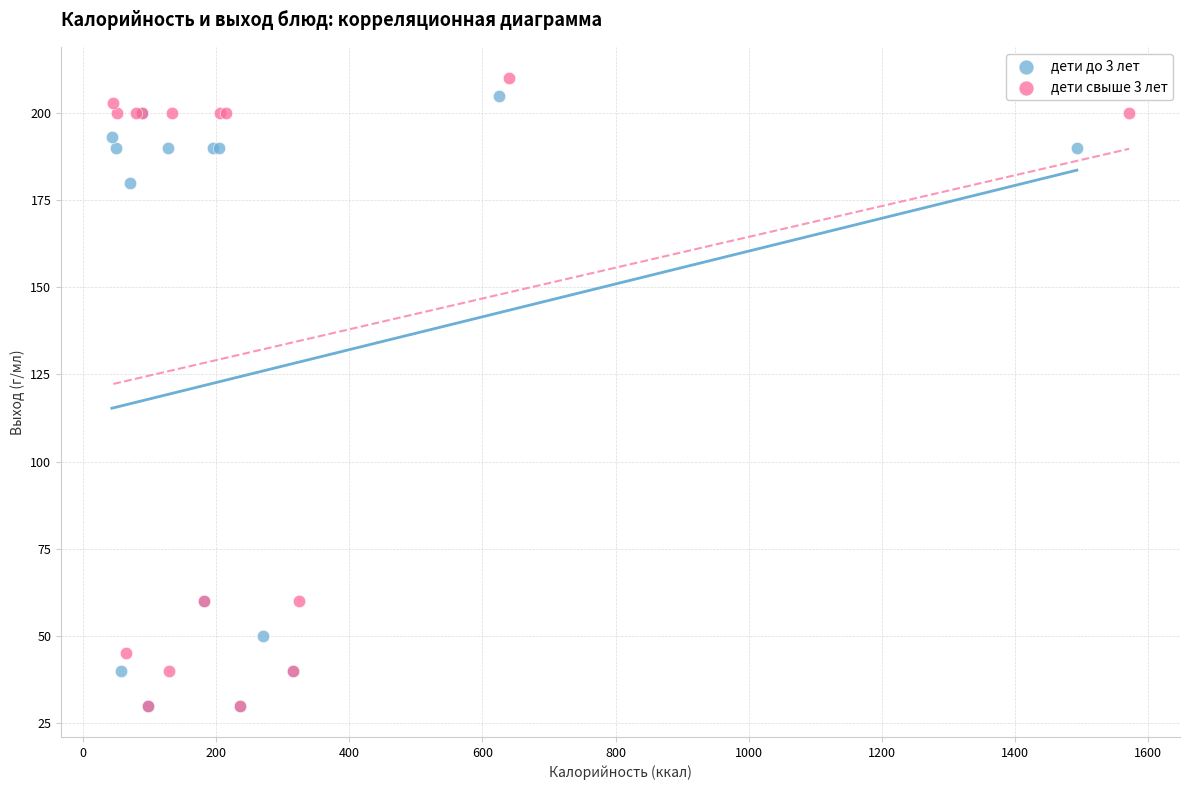

What are all the series names shown in the legend?

дети до 3 лет, дети свыше 3 лет